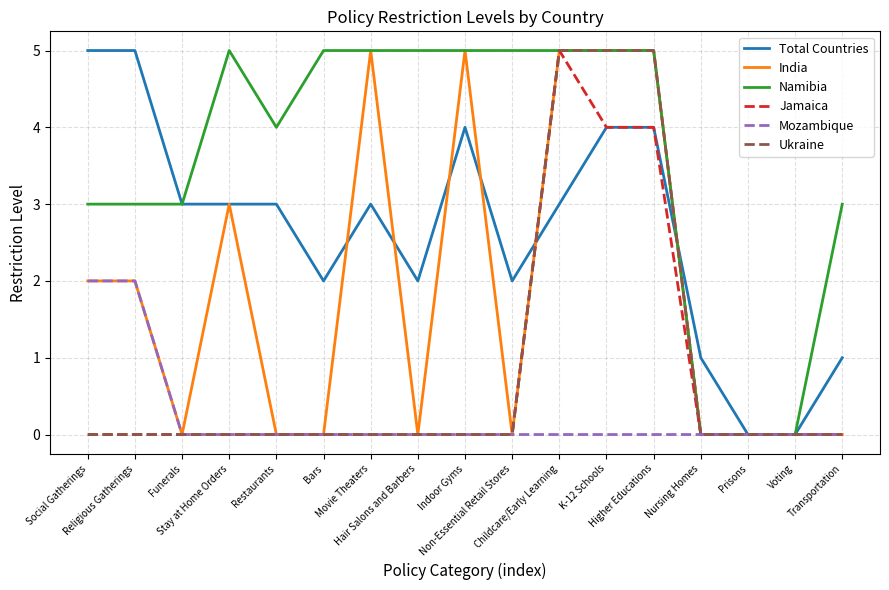

Between Hair Salons and Barbers and Prisons, which series saw the biggest shift?

Namibia